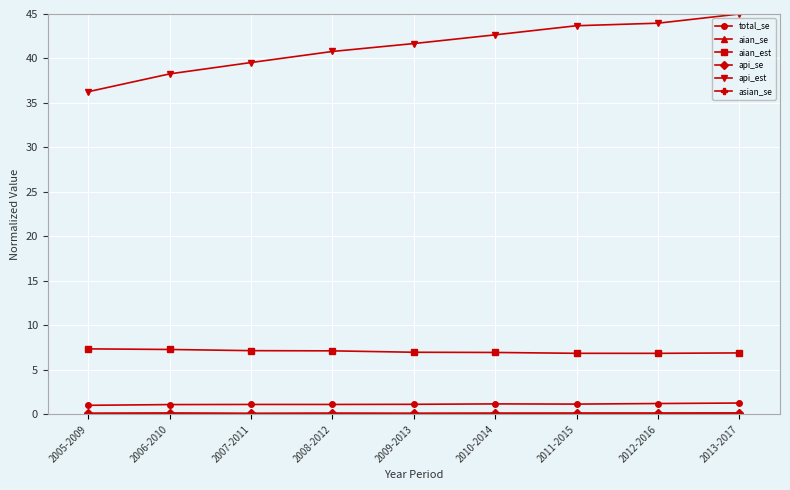

True or false: aian_est has a value of 7.1 at 2008-2012.

True